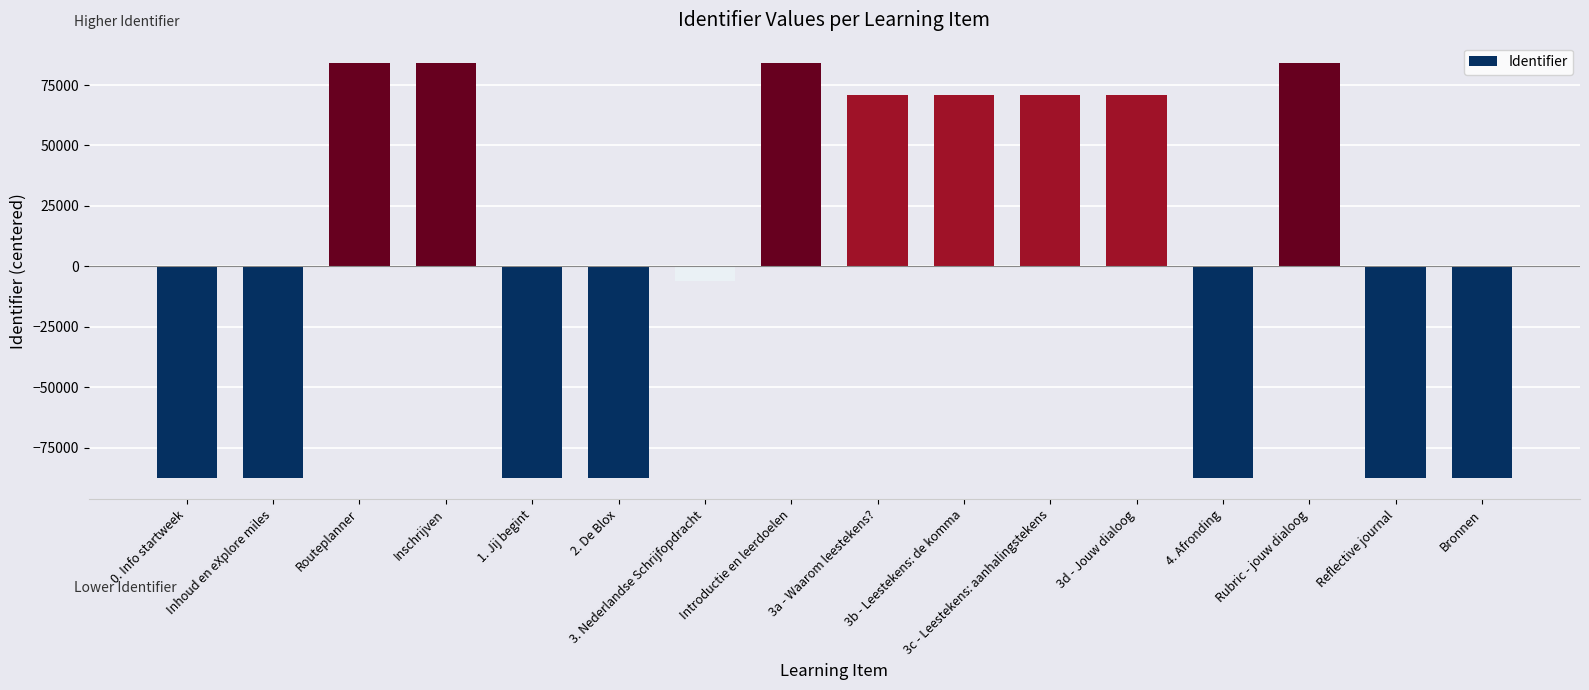

What is the value of the 2nd bar from the left?

-87709.3